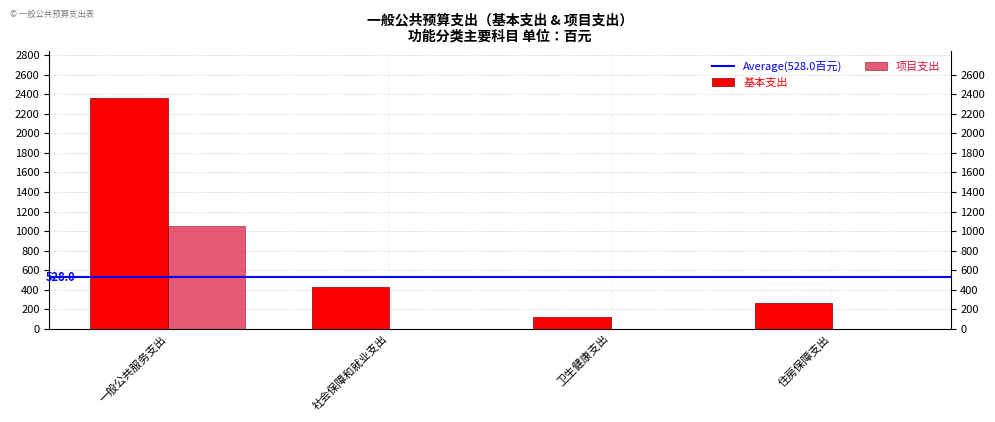

Are the bars grouped side by side (vs. stacked)?

Yes